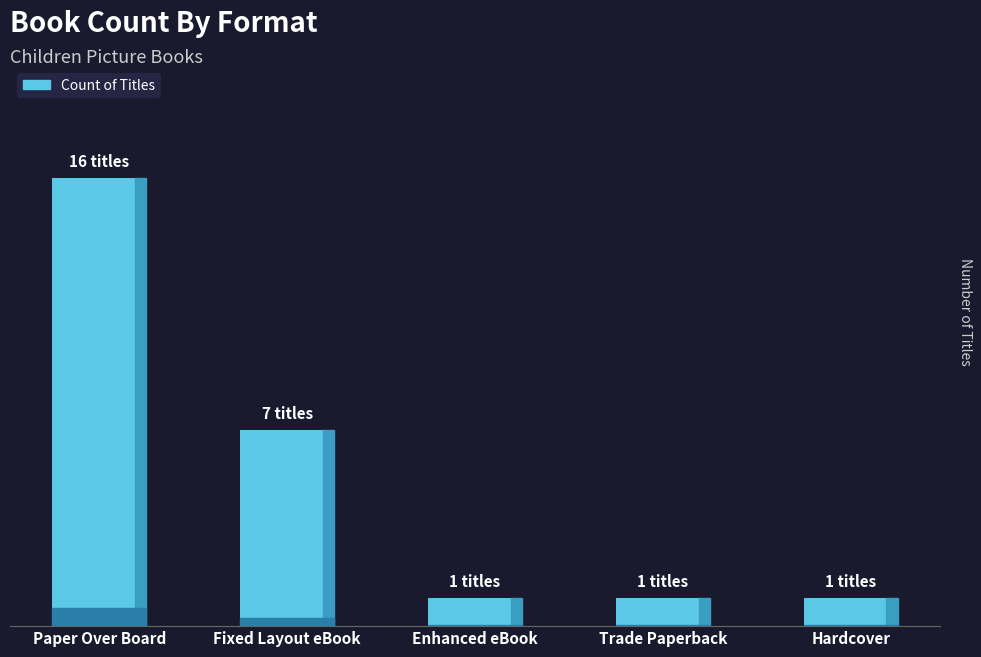

What is the greatest value displayed?

16